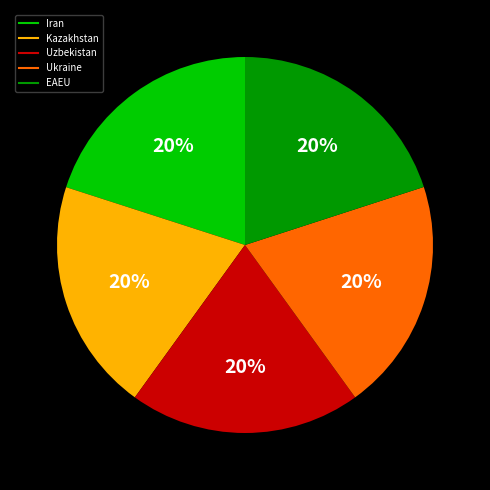

What is the ratio of the value at Kazakhstan to the value at Ukraine?

1.0